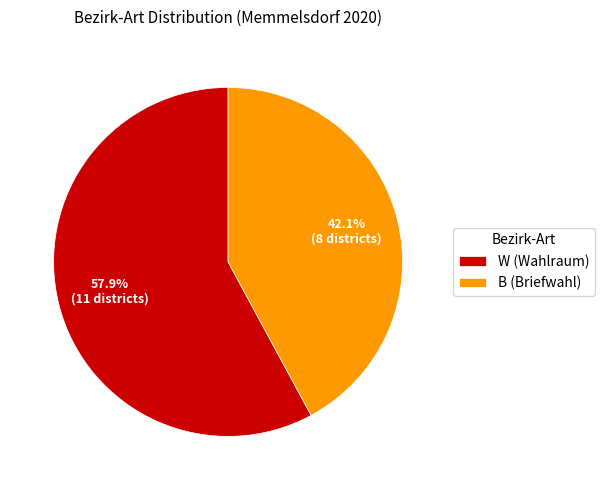

Which slice represents more than half of the pie?

W (Wahlraum)